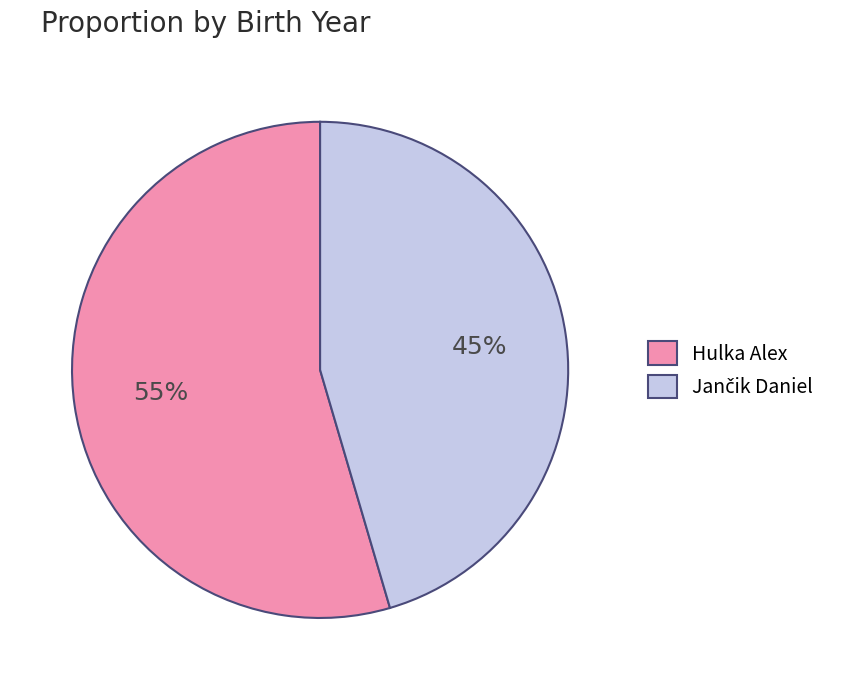

How many slices are in this pie chart?

2